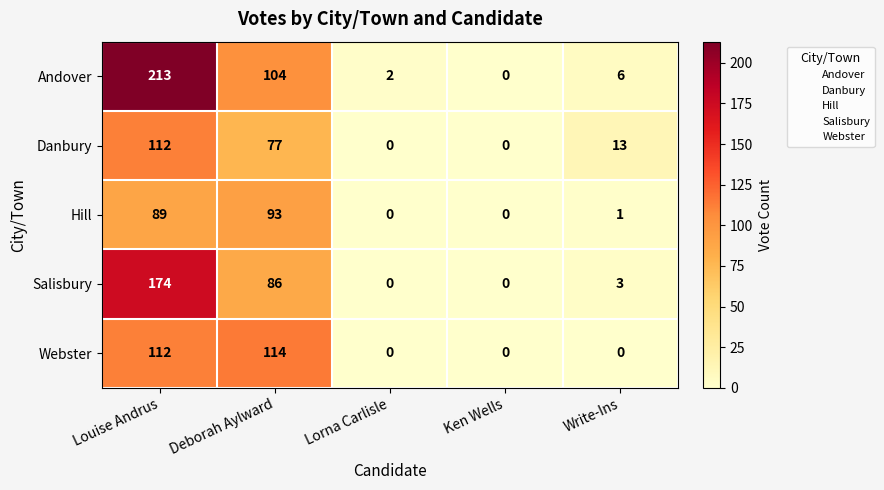

At which category does the chart reach its peak across all series?

Louise Andrus